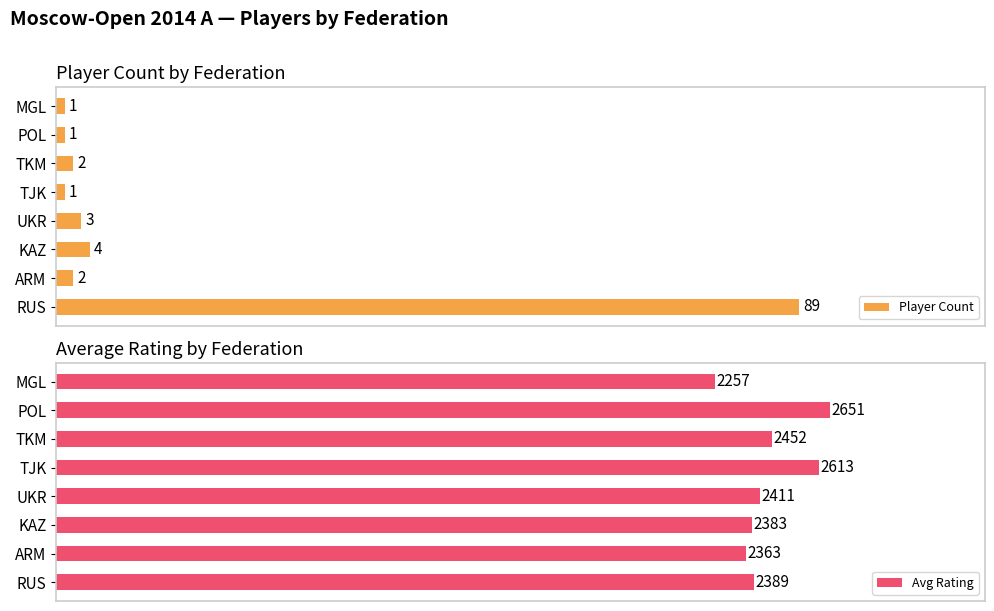

Reading left to right, what are all the values shown in this chart?

Player Count: 89	2	4	3	1	2	1	1
Avg Rating: 2389	2363	2383	2411	2613	2452	2651	2257